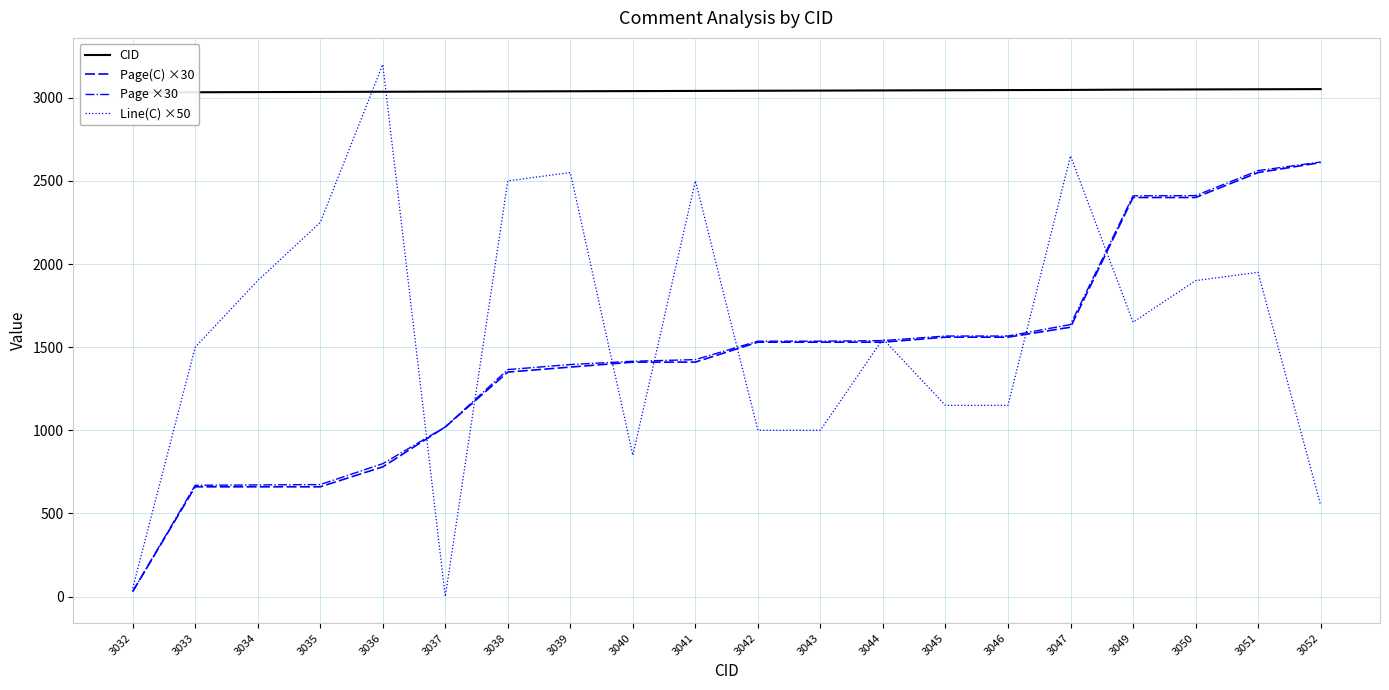

Reading left to right, transcribe all the data shown in this chart.

CID: 3032.0	3033.0	3034.0	3035.0	3036.0	3037.0	3038.0	3039.0	3040.0	3041.0	3042.0	3043.0	3044.0	3045.0	3046.0	3047.0	3049.0	3050.0	3051.0	3052.0
Page(C) ×30: 30.0	660.0	660.0	660.0	780.0	1020.0	1350.0	1380.0	1410.0	1410.0	1530.0	1530.0	1530.0	1560.0	1560.0	1620.0	2400.0	2400.0	2550.0	2610.0
Page ×30: 30.3	669.0	671.4	673.5	799.2	1020.0	1365.0	1395.3	1415.1	1425.0	1536.0	1536.0	1539.3	1566.9	1566.9	1635.9	2409.9	2411.4	2561.7	2613.3
Line(C) ×50: 50.0	1500.0	1900.0	2250.0	3200.0	0.0	2500.0	2550.0	850.0	2500.0	1000.0	1000.0	1550.0	1150.0	1150.0	2650.0	1650.0	1900.0	1950.0	550.0